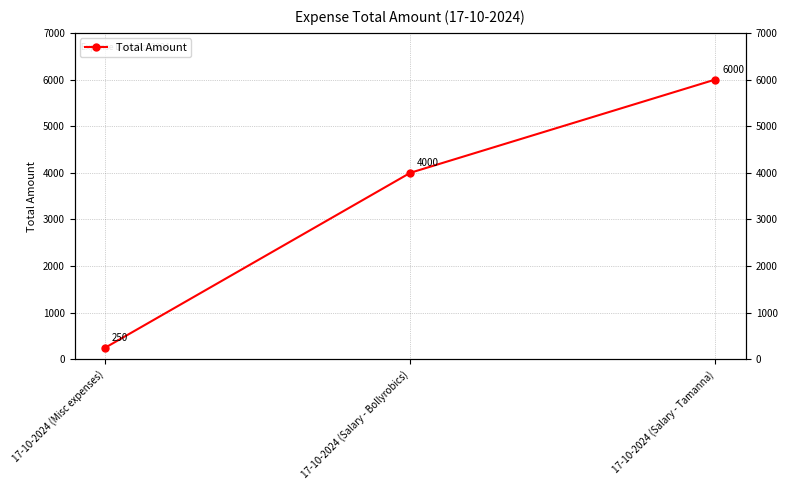

Which category has the highest value across all series?

17-10-2024 (Salary - Tamanna)